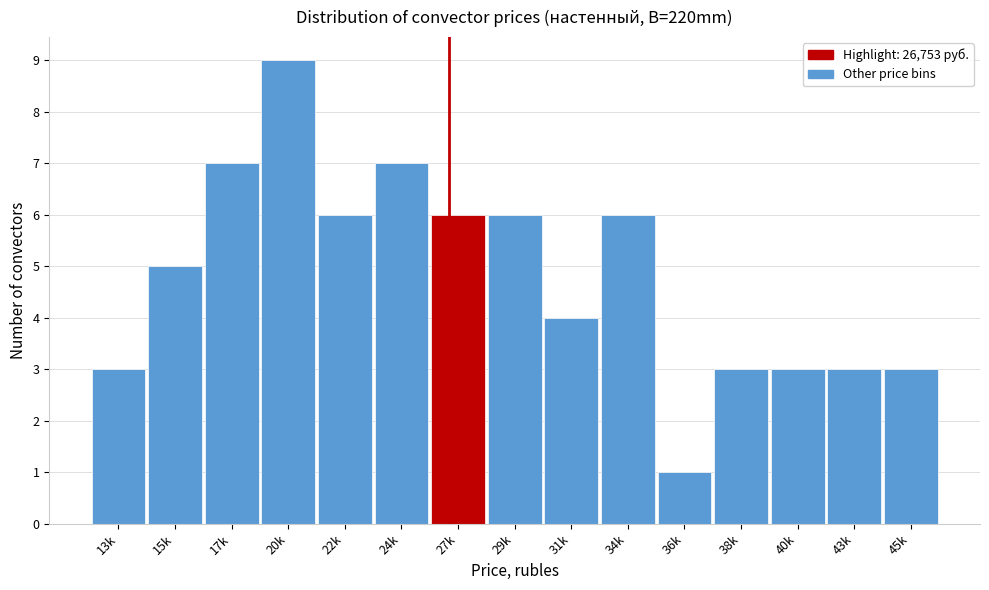

Reading left to right, what are all the values shown in this chart?

3	5	7	9	6	7	6	6	4	6	1	3	3	3	3